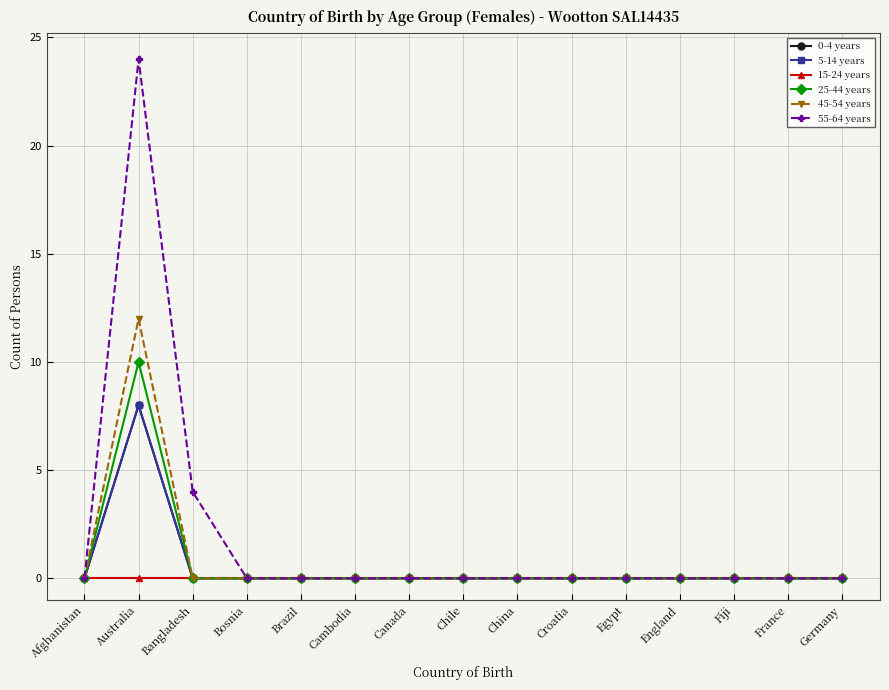

Reading left to right, transcribe all the data shown in this chart.

0-4 years: Afghanistan=0	Australia=8	Bangladesh=0	Bosnia=0	Brazil=0	Cambodia=0	Canada=0	Chile=0	China=0	Croatia=0	Egypt=0	England=0	Fiji=0	France=0	Germany=0
5-14 years: Afghanistan=0	Australia=8	Bangladesh=0	Bosnia=0	Brazil=0	Cambodia=0	Canada=0	Chile=0	China=0	Croatia=0	Egypt=0	England=0	Fiji=0	France=0	Germany=0
15-24 years: Afghanistan=0	Australia=0	Bangladesh=0	Bosnia=0	Brazil=0	Cambodia=0	Canada=0	Chile=0	China=0	Croatia=0	Egypt=0	England=0	Fiji=0	France=0	Germany=0
25-44 years: Afghanistan=0	Australia=10	Bangladesh=0	Bosnia=0	Brazil=0	Cambodia=0	Canada=0	Chile=0	China=0	Croatia=0	Egypt=0	England=0	Fiji=0	France=0	Germany=0
45-54 years: Afghanistan=0	Australia=12	Bangladesh=0	Bosnia=0	Brazil=0	Cambodia=0	Canada=0	Chile=0	China=0	Croatia=0	Egypt=0	England=0	Fiji=0	France=0	Germany=0
55-64 years: Afghanistan=0	Australia=24	Bangladesh=4	Bosnia=0	Brazil=0	Cambodia=0	Canada=0	Chile=0	China=0	Croatia=0	Egypt=0	England=0	Fiji=0	France=0	Germany=0